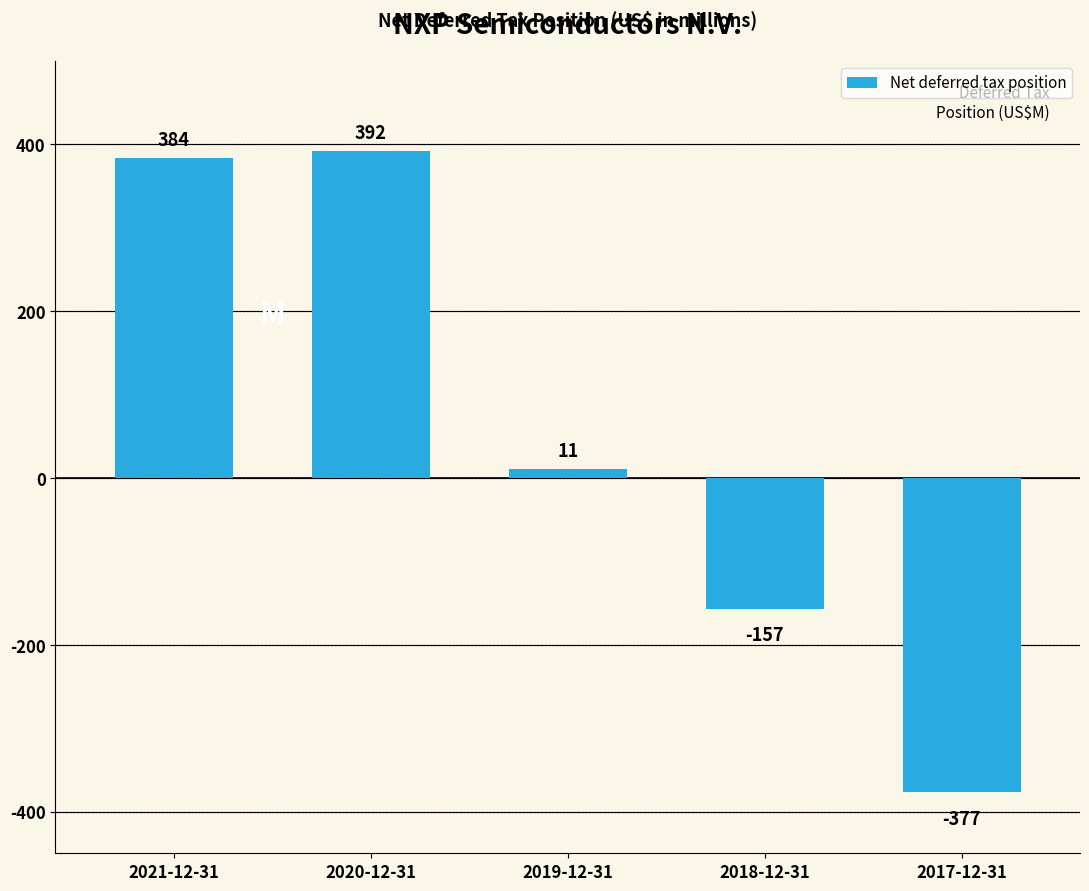

Reading left to right, list all the values displayed in this chart.

384	392	11	-157	-377